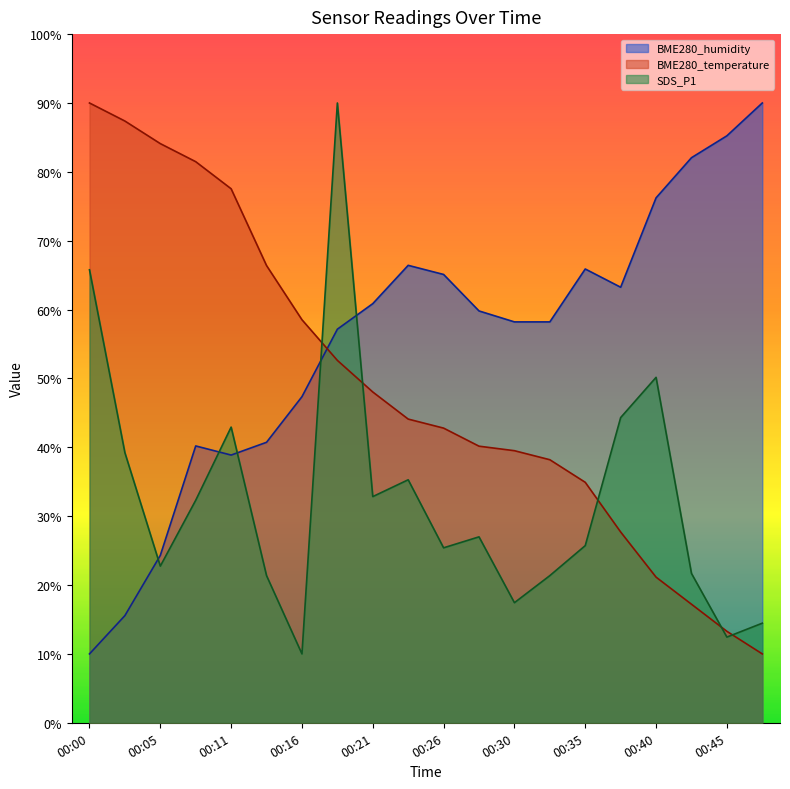

What are all the series names shown in the legend?

BME280_humidity, BME280_temperature, SDS_P1